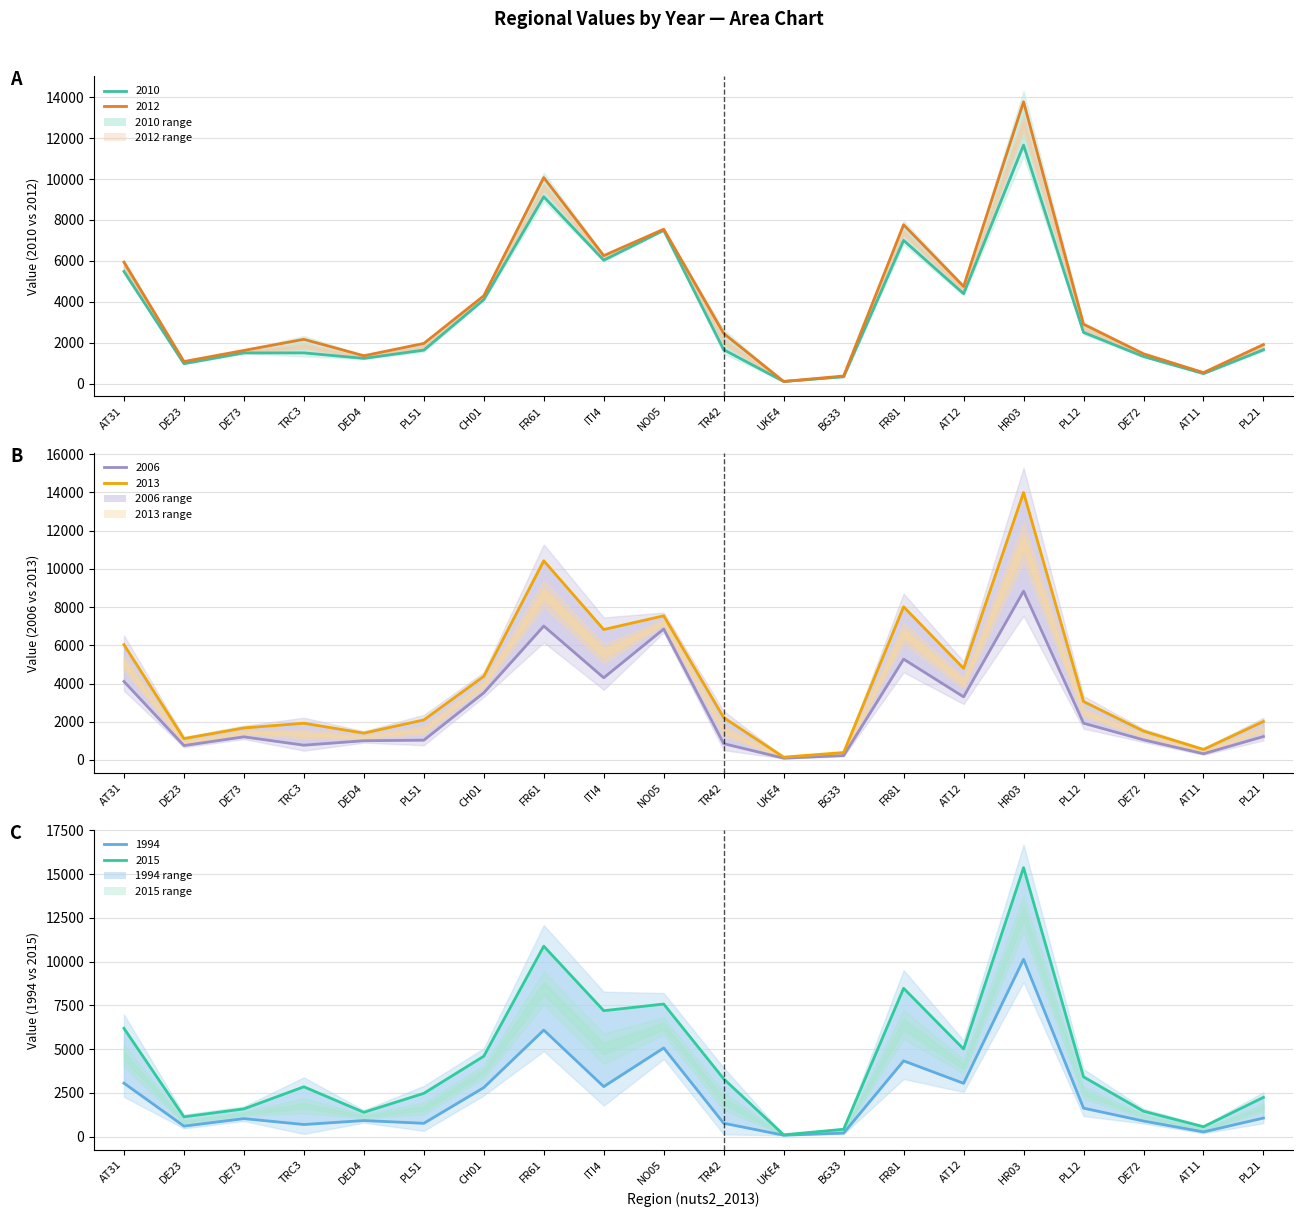

What are all the series names shown in the legend?

2015, 1994, 2010, 2013, 2006, 2012